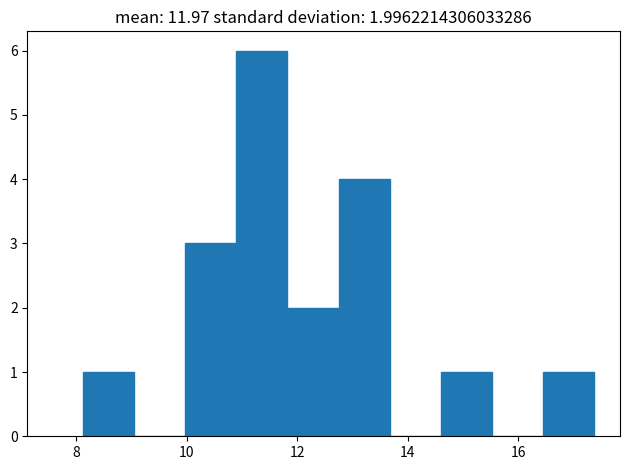

Over which range of the x-axis is the bar tallest?

10.8 to 11.8